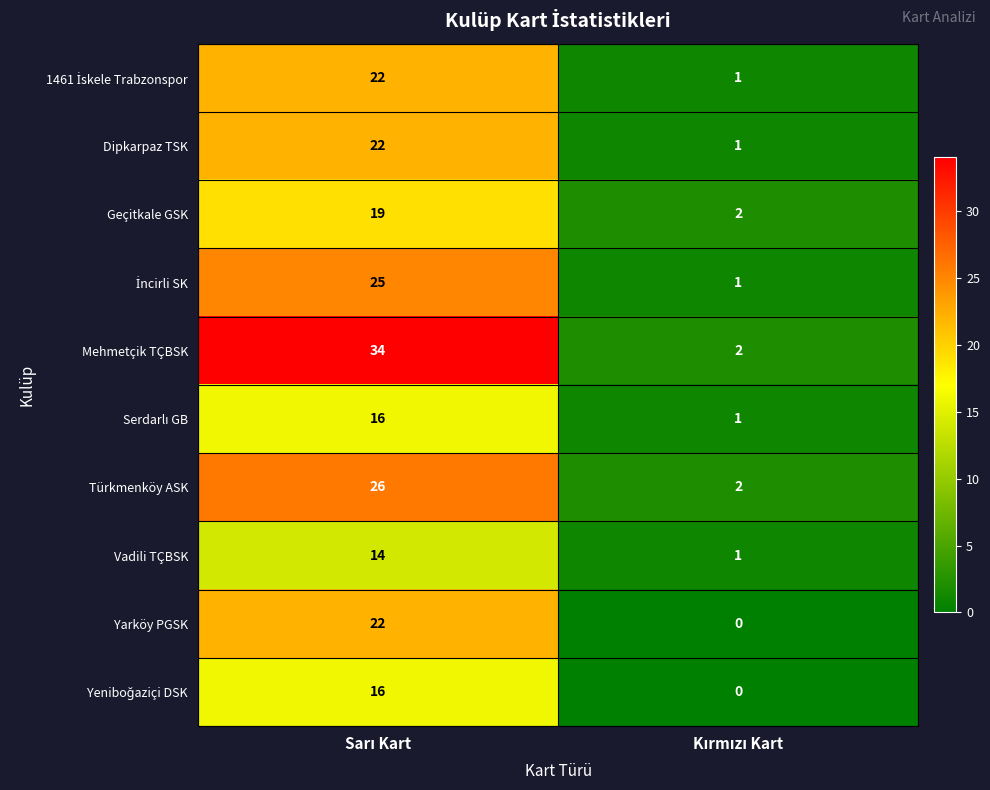

Which series has the widest spread of values?

Mehmetçik TÇBSK